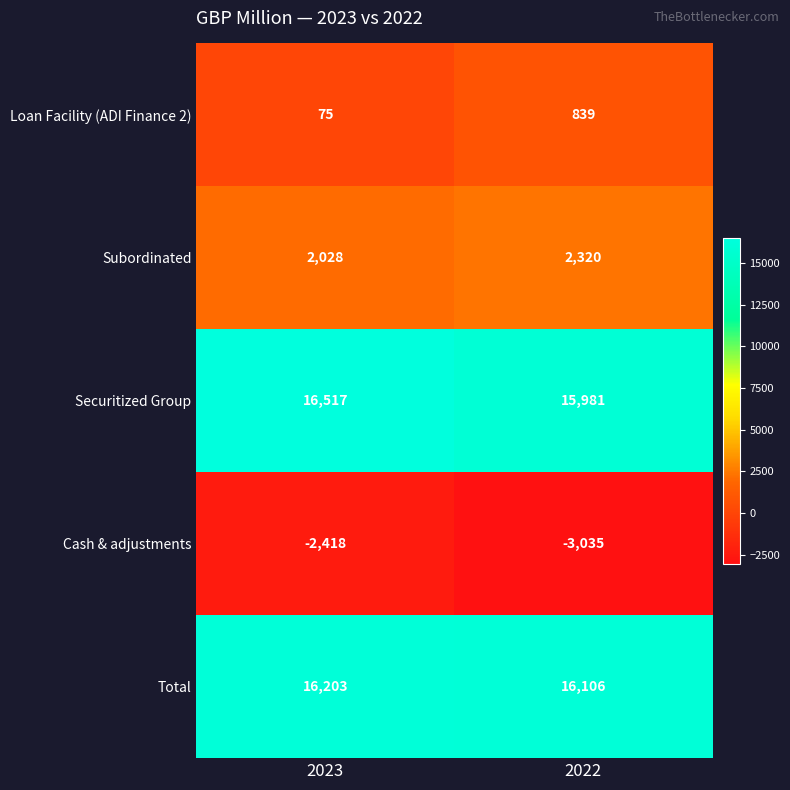

What is the sum of the Loan Facility (ADI Finance 2) values at 2022 and 2023?

914